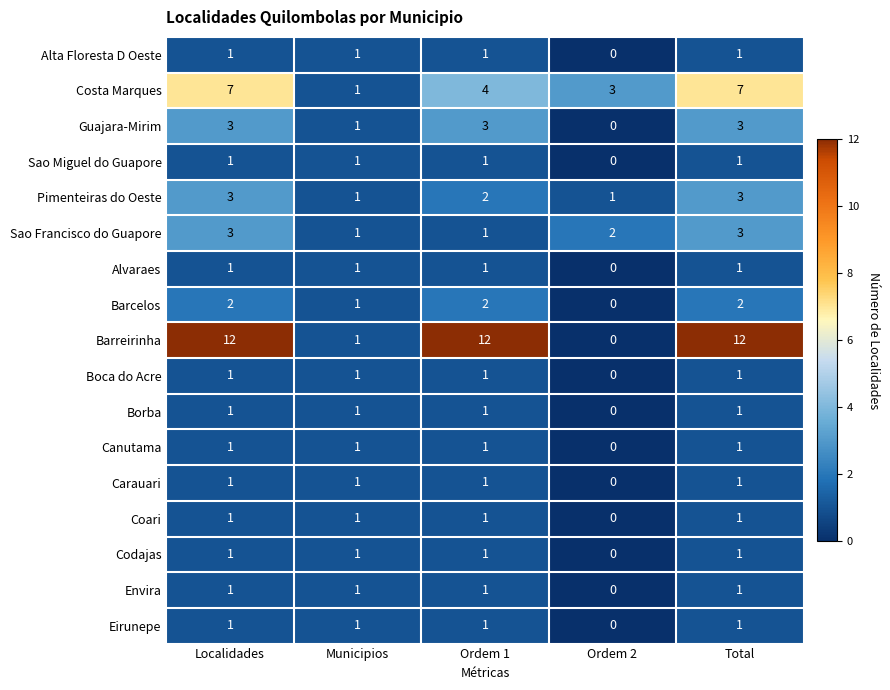

Which series has the widest spread of values?

Barreirinha